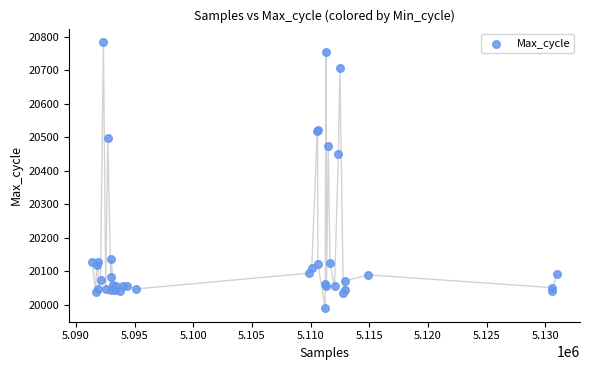

What Y value in the scatter plot is closest to 20386?

20451